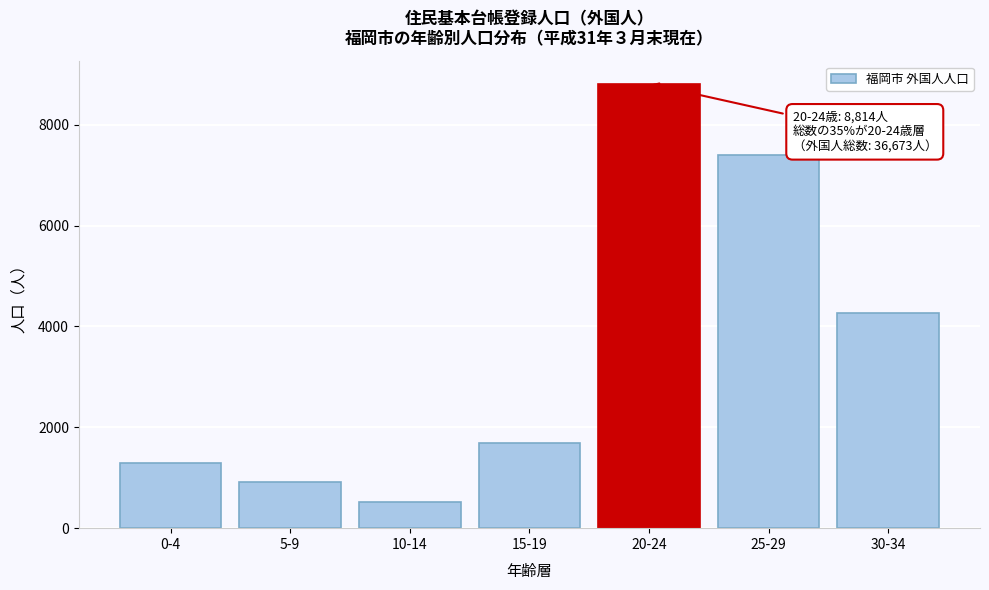

Reading right to left, list all the values displayed in this chart.

4262	7404	8814	1692	517	922	1296